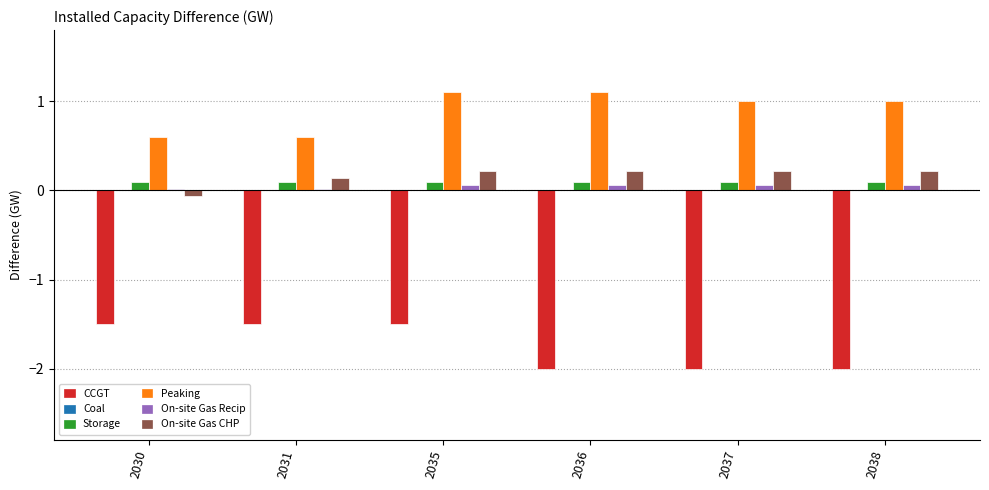

The CCGT series shows -2.0 at 2038. True or false?

True